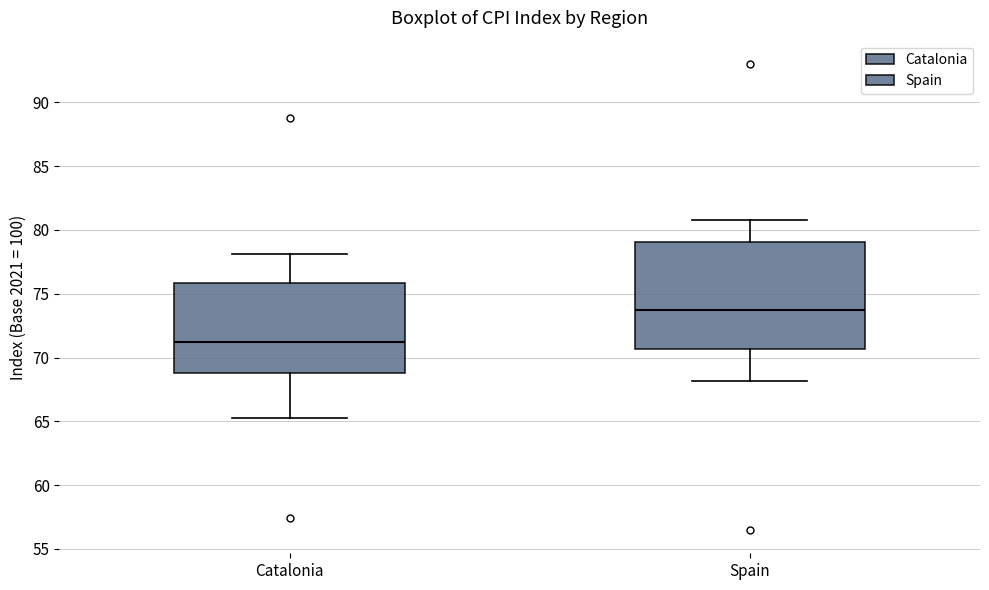

Where is the lower edge of the box for Spain on the y-axis? The values are not printed on the chart, so give them approximately, as read against the axis.

70.5